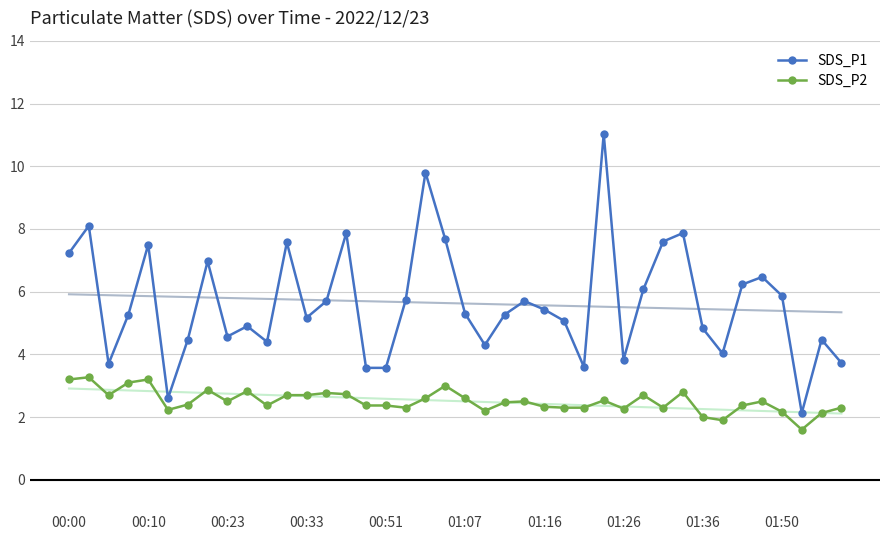

True or false: SDS_P2 has a value of 3.8 at 34.

False